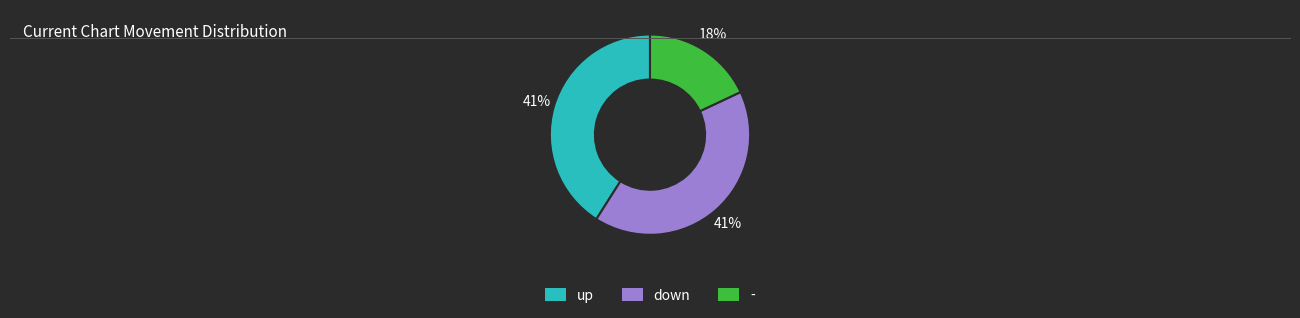

To the nearest percent, what is the average slice percentage?

33%